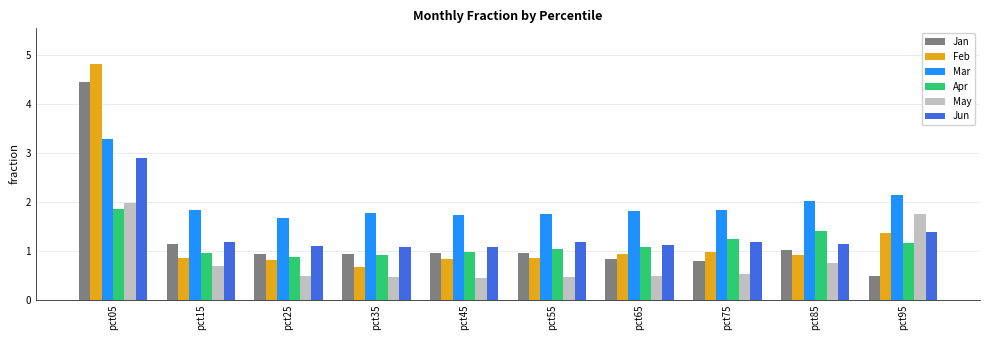

What are all the series names shown in the legend?

Jan, Feb, Mar, Apr, May, Jun